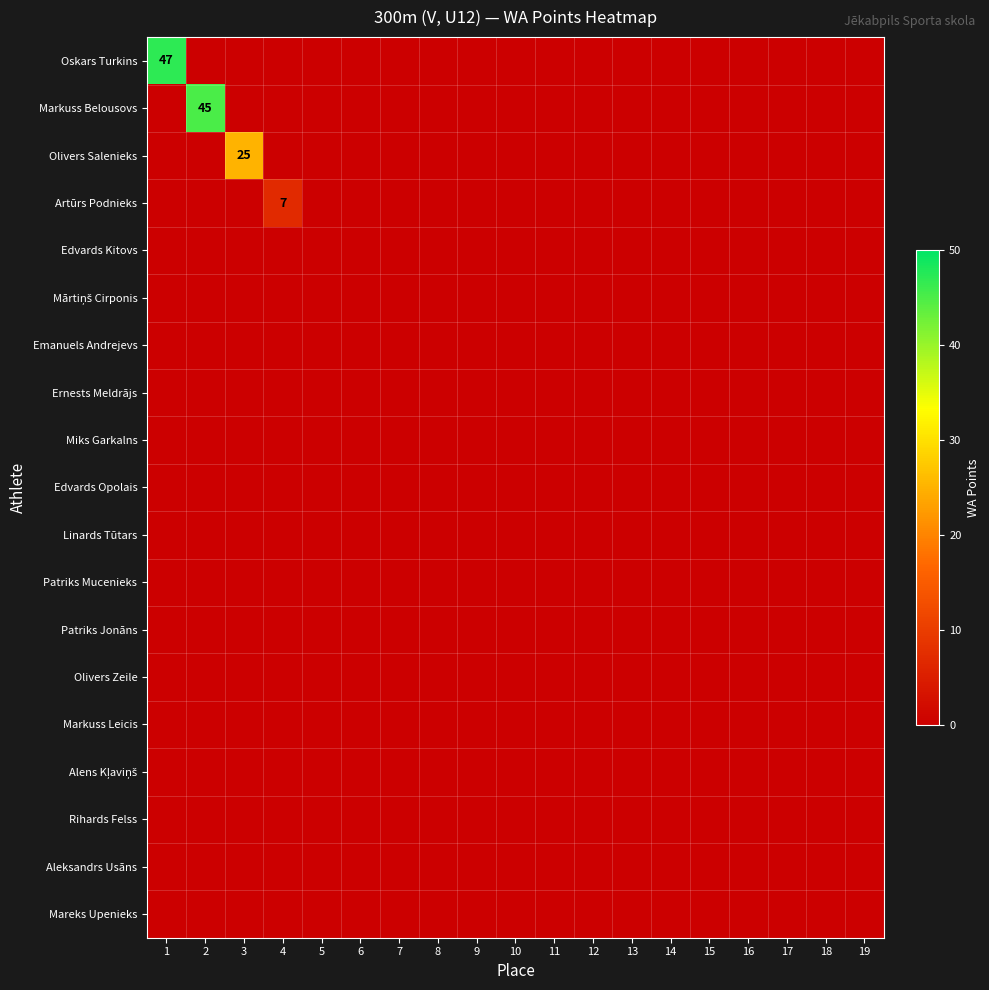

At which category is the sum across all series the highest?

1